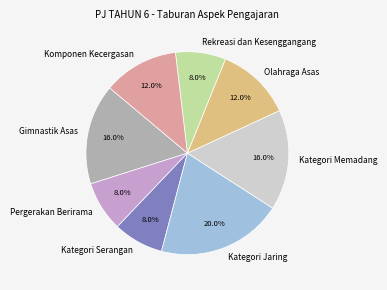

To the nearest percent, what is the average slice percentage?

12%